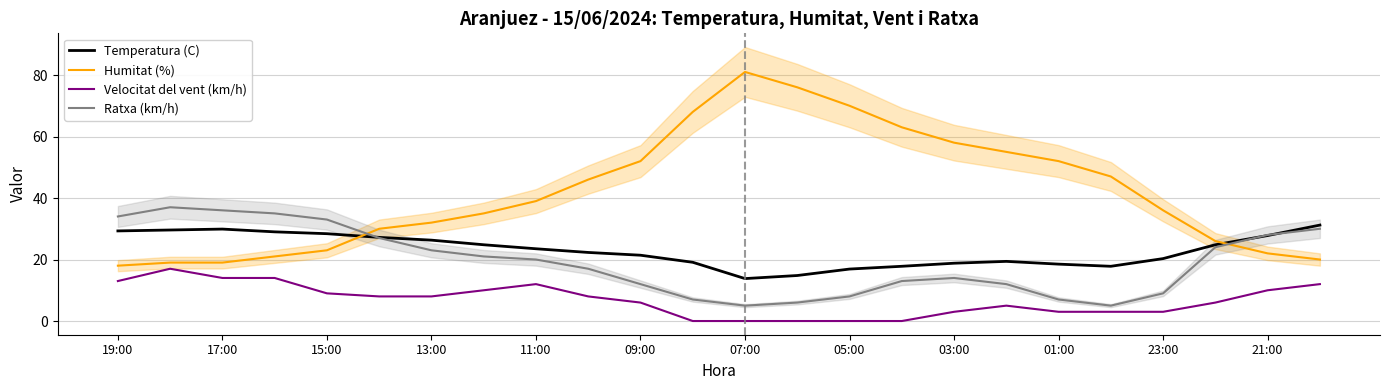

How many distinct data groups are displayed?

4